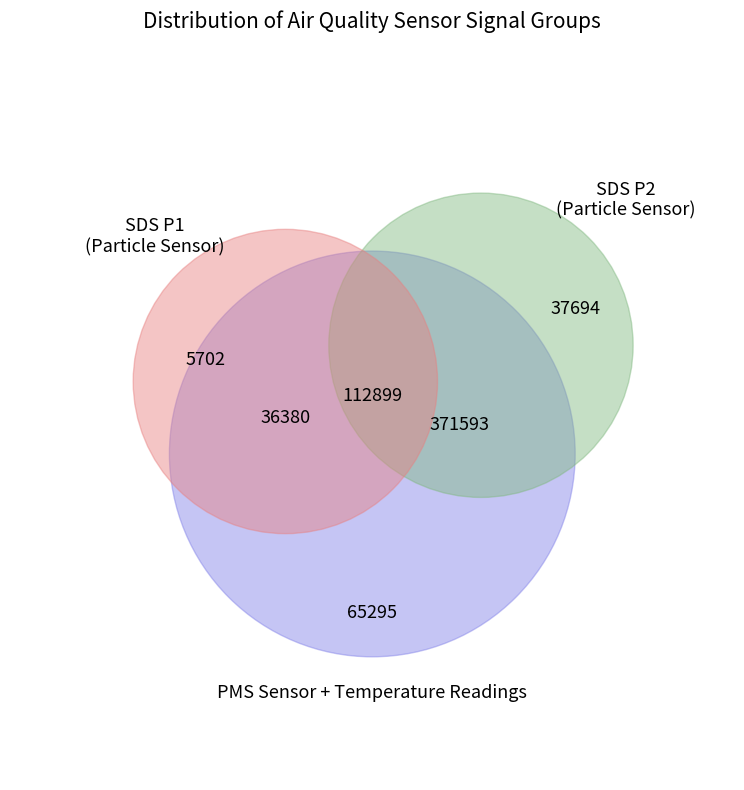

The SDS_P2 slice represents 1% of the pie. True or false?

False